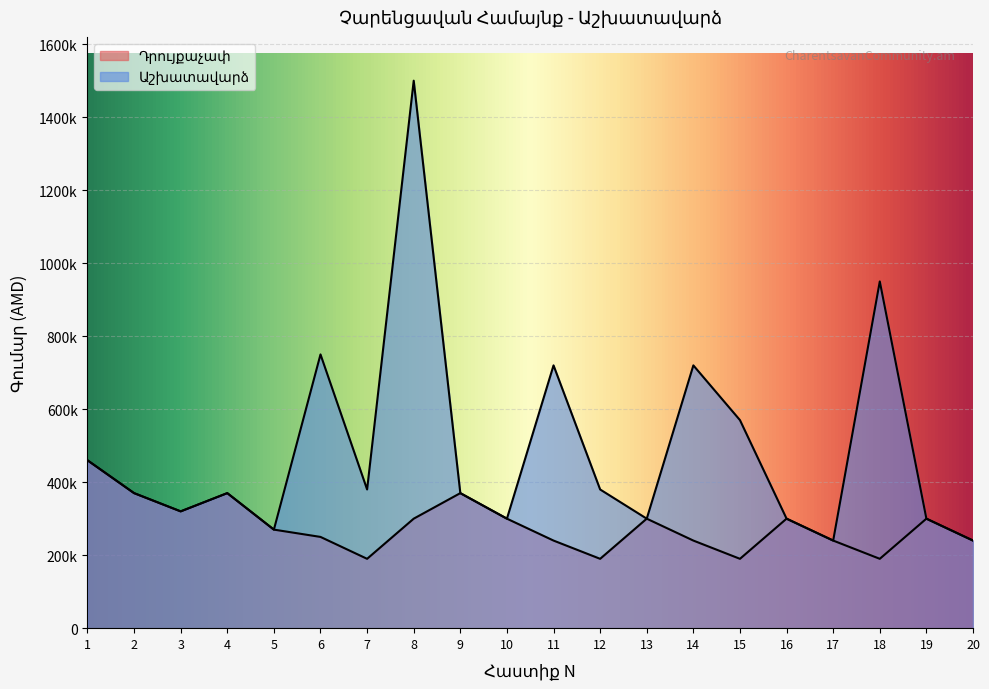

What is the sum of the Աշխատավարձ values at 17 and 19?

540000